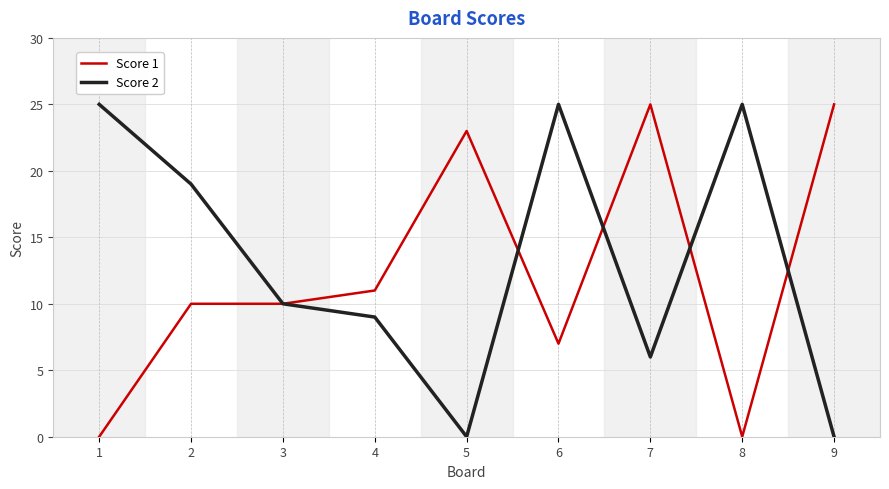

Where is Score 2 nearest to the value 12?

3